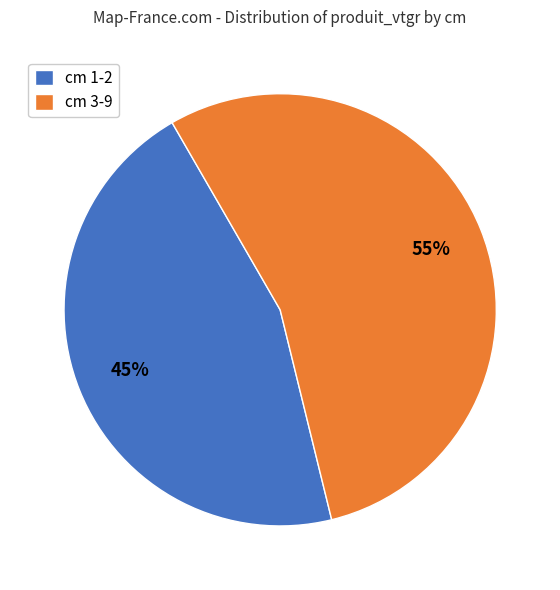

Is the sum of cm 1-2 and cm 3-9 greater than half?

Yes